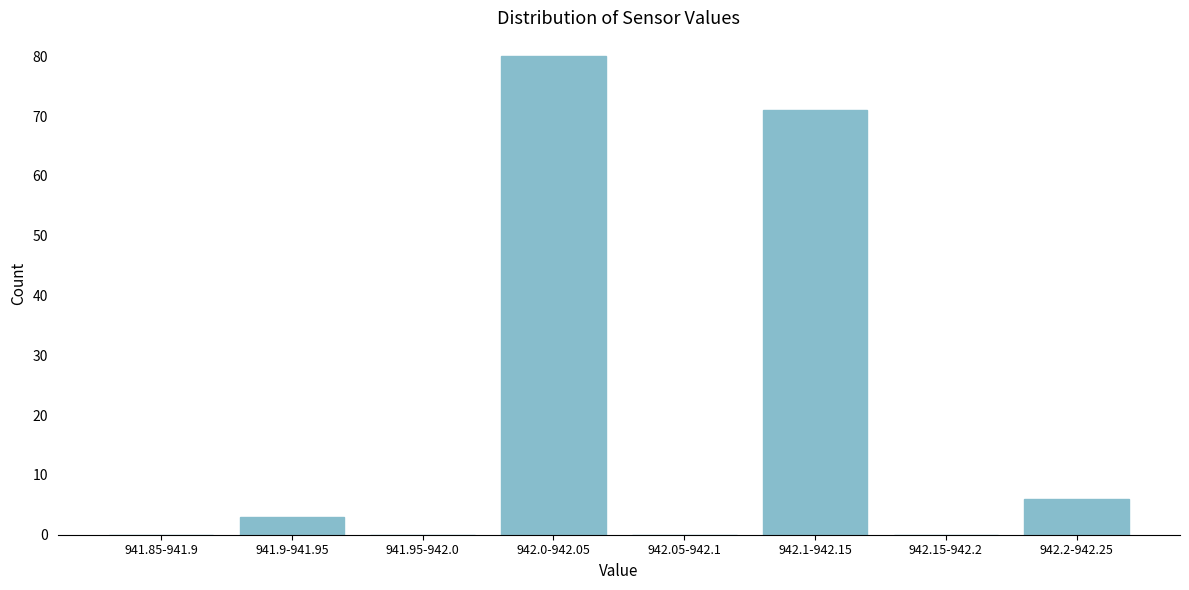

True or false: the data shows 80 at 942.0-942.05.

True